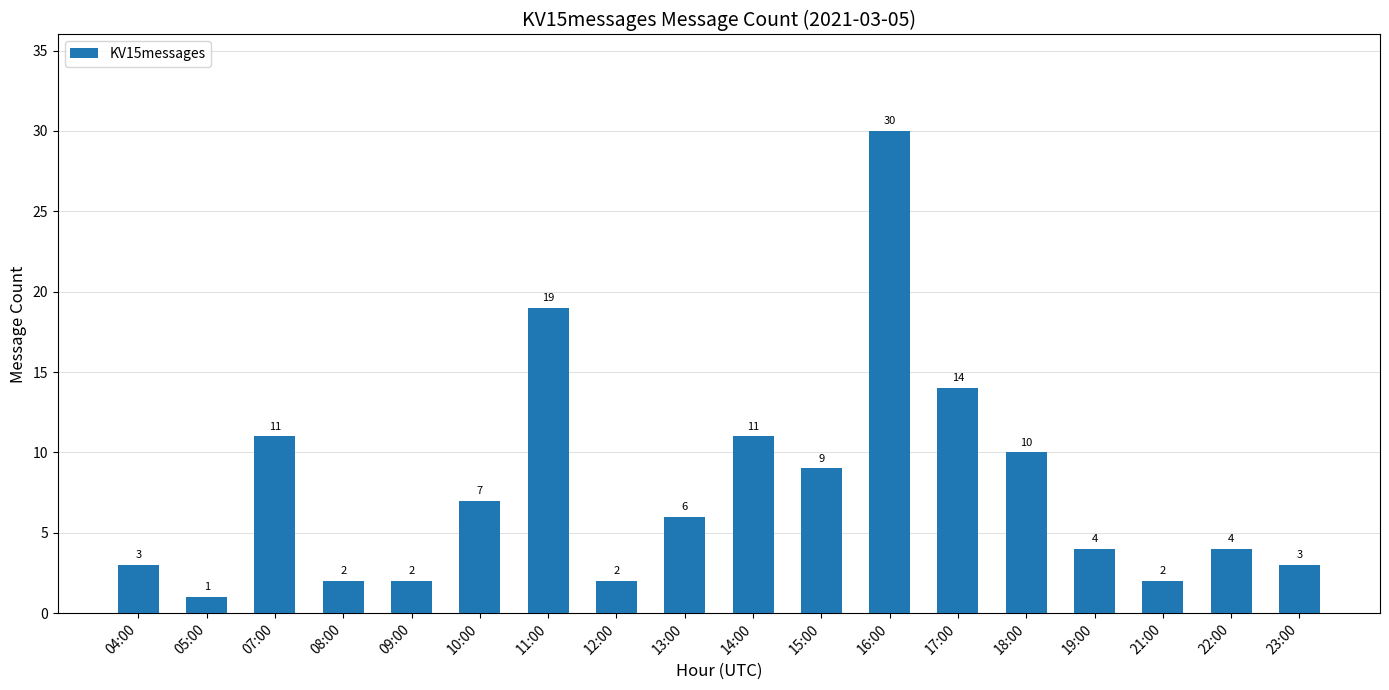

How many series are shown in this chart?

1